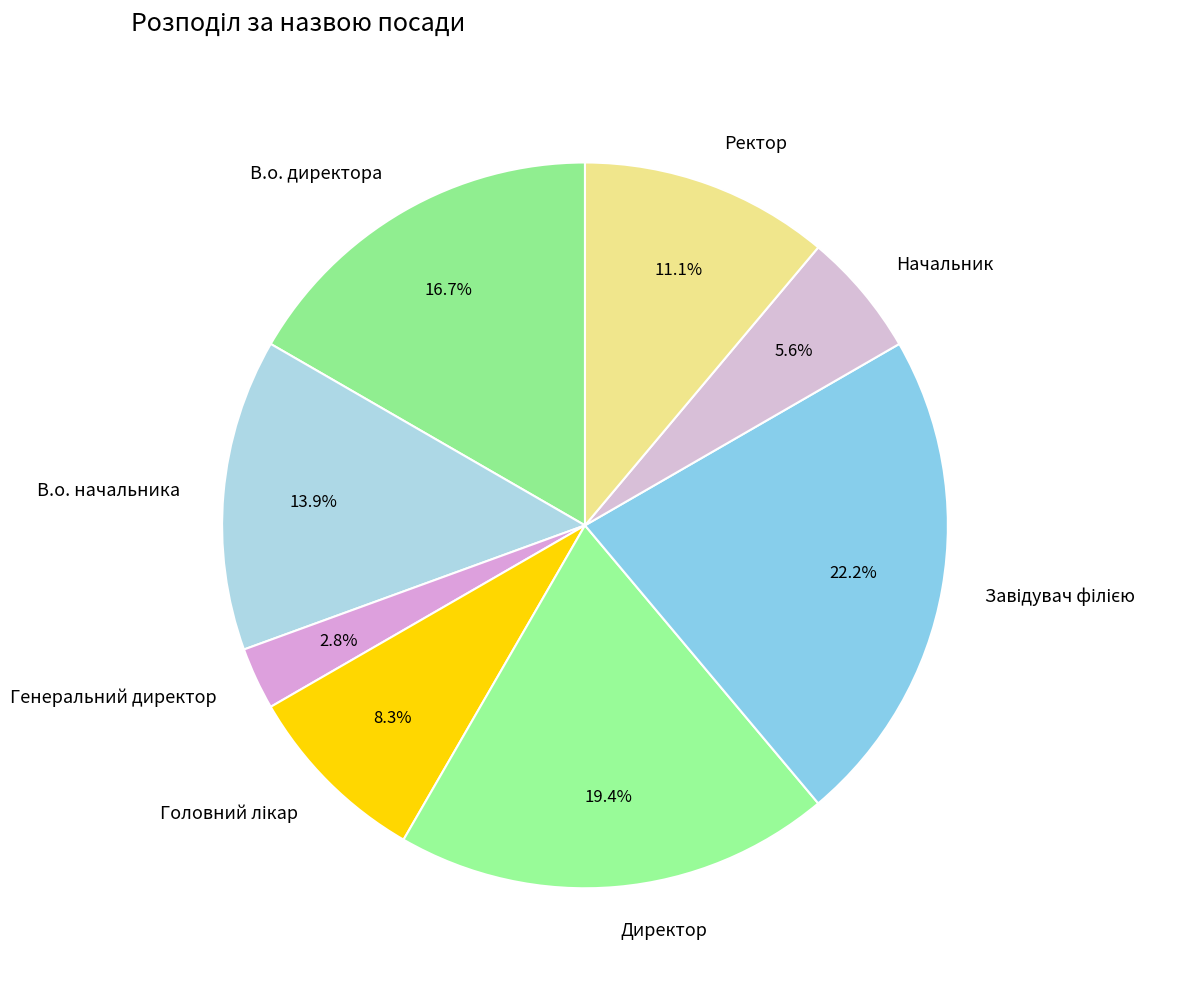

Which category has the smallest portion of the pie?

Генеральний директор